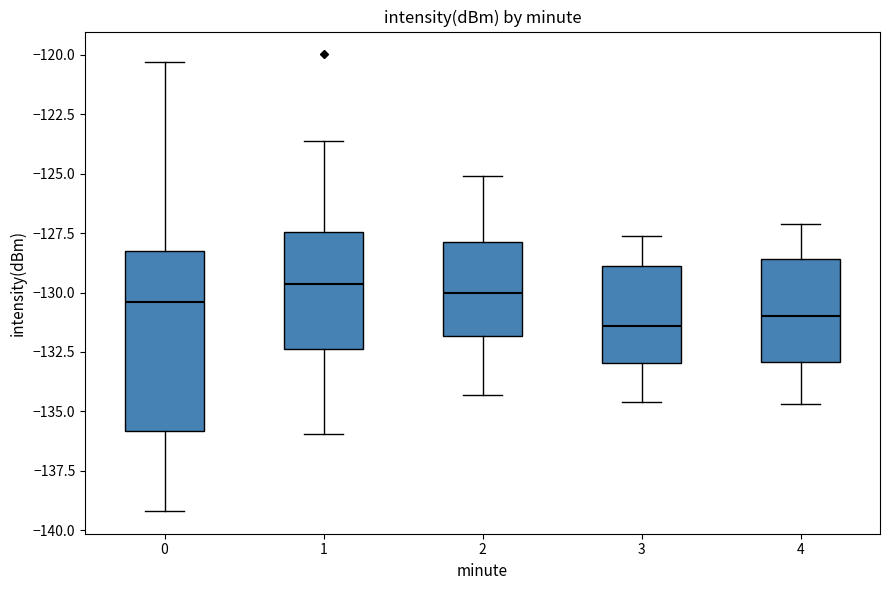

Reading left to right, read every box against the y-axis: the position of its median line, the range the box covers, and the ends of its whiskers. The values are not printed on the chart, so give them approximately, as read against the axis.

0: median -130.5, box -136.0 to -128.5, whiskers -139.0 to -120.5
1: median -129.5, box -132.5 to -127.5, whiskers -136.0 to -123.5
2: median -130.0, box -132.0 to -128.0, whiskers -134.5 to -125.0
3: median -131.5, box -133.0 to -129.0, whiskers -134.5 to -127.5
4: median -131.0, box -133.0 to -128.5, whiskers -134.5 to -127.0